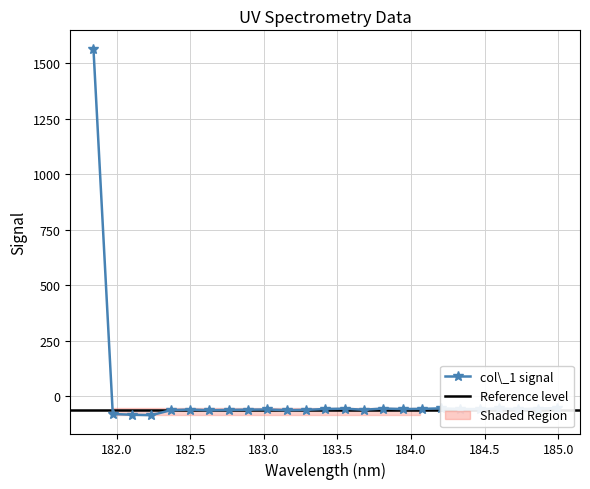

Reading left to right, transcribe all the data shown in this chart.

1565.2	-80.3	-83.6	-85.5	-63.1	-60.1	-63.3	-61.9	-60.7	-59.9	-63.0	-61.5	-57.8	-56.3	-61.1	-55.6	-58.0	-57.2	-54.9	-57.7	-58.4	-54.8	-58.5	-55.6	-54.0